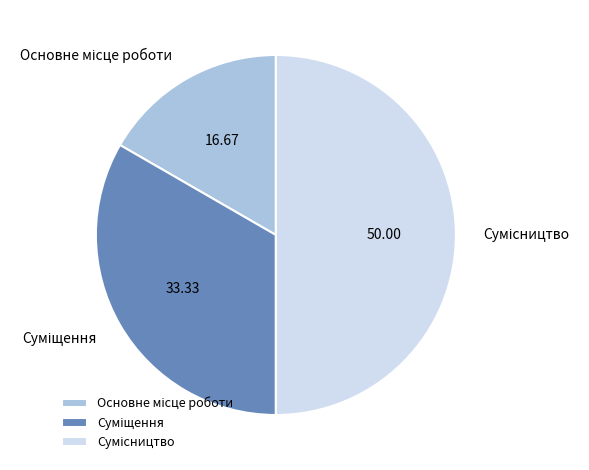

How many slices are in this pie chart?

3